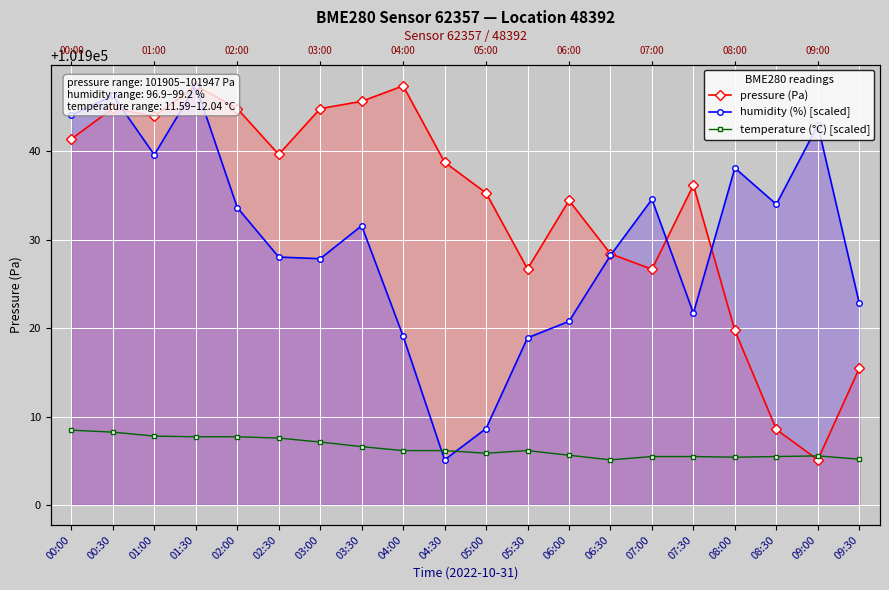

How many intersections are there between pressure (Pa) and humidity (%) [scaled]?

4